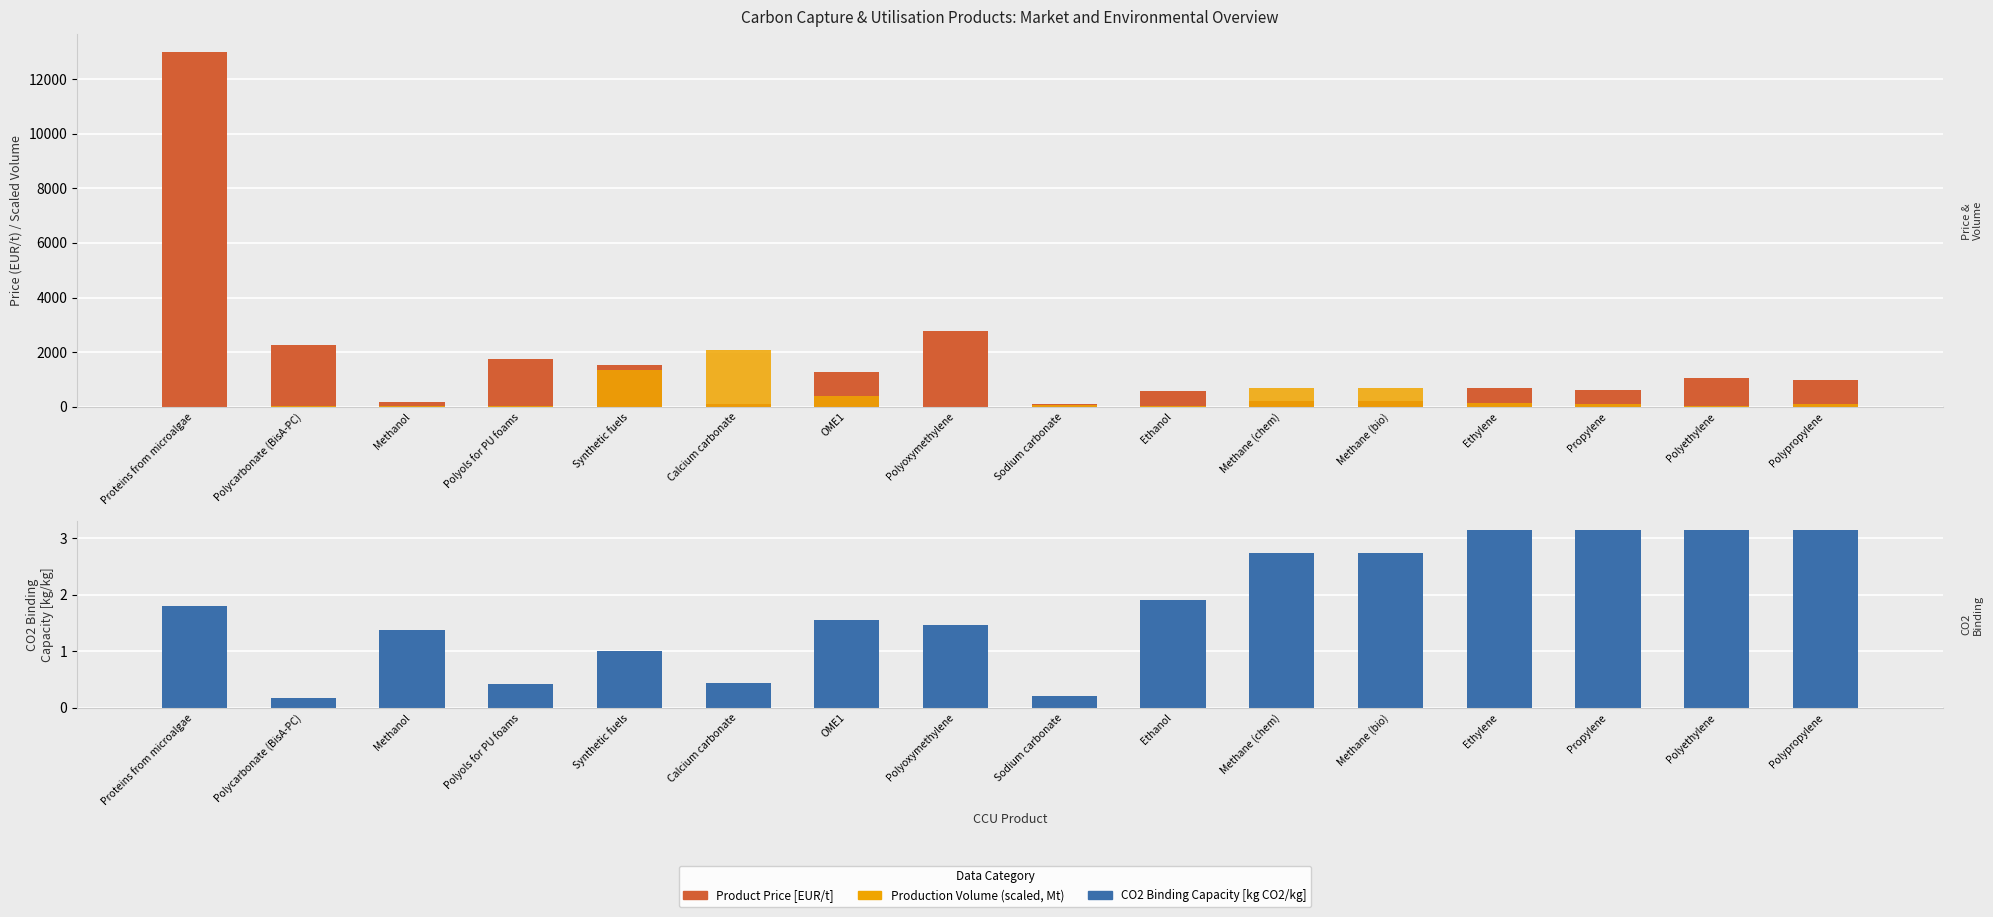

At how many categories does at least one series exceed 9866?

1